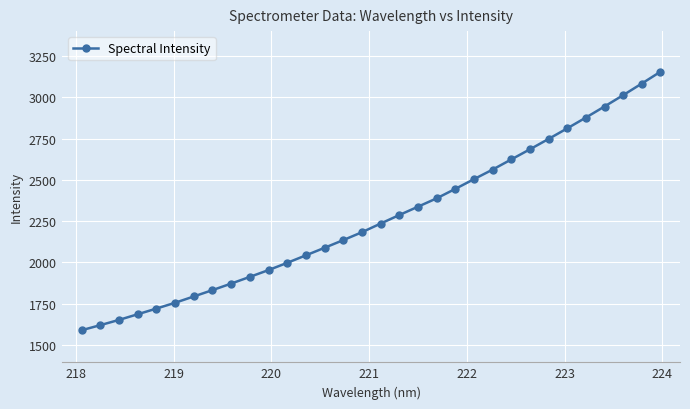

How many lines are shown in the chart?

1